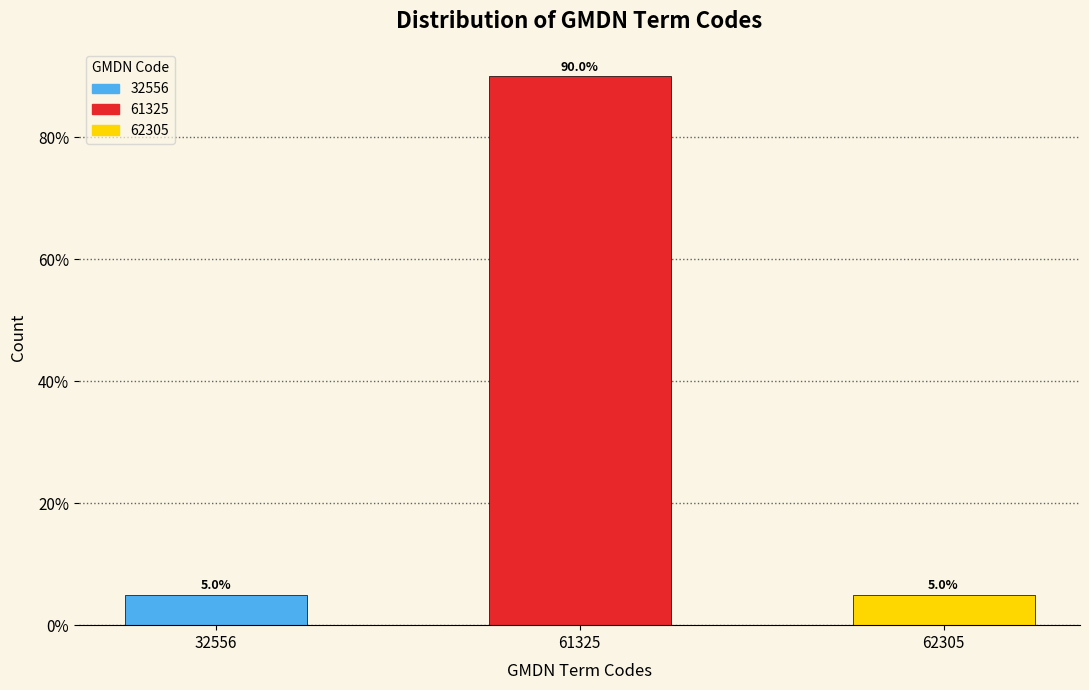

Does the chart contain any negative values?

No